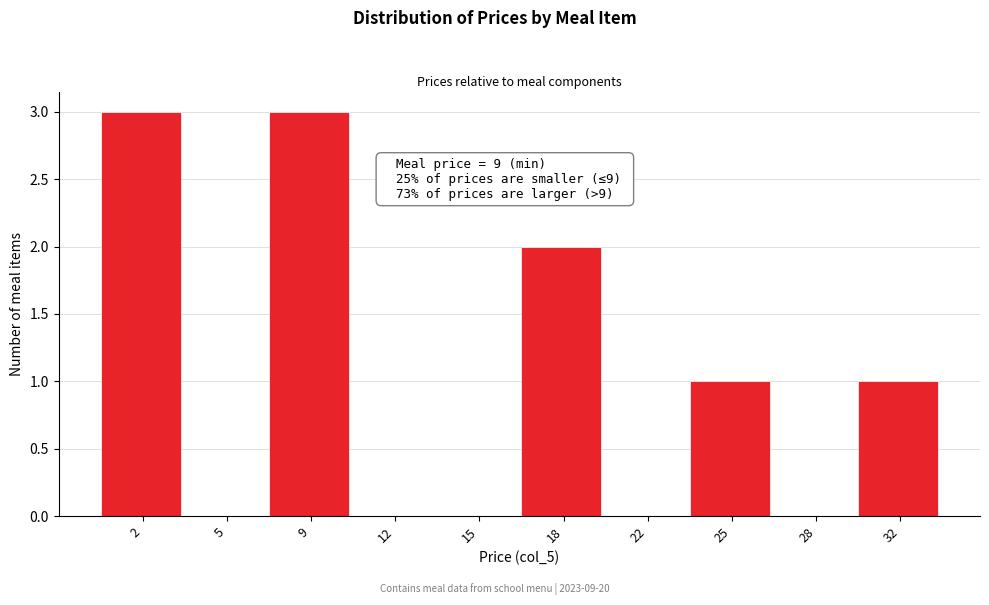

Reading right to left, what are all the values shown in this chart?

32=1	28=0	25=1	22=0	18=2	15=0	12=0	9=3	5=0	2=3